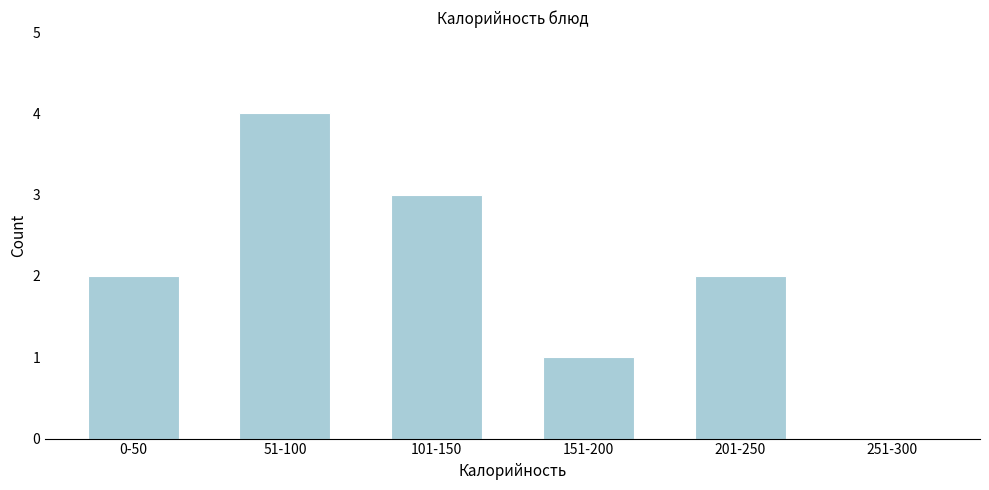

Reading right to left, extract all data points from this chart.

251-300=0	201-250=2	151-200=1	101-150=3	51-100=4	0-50=2